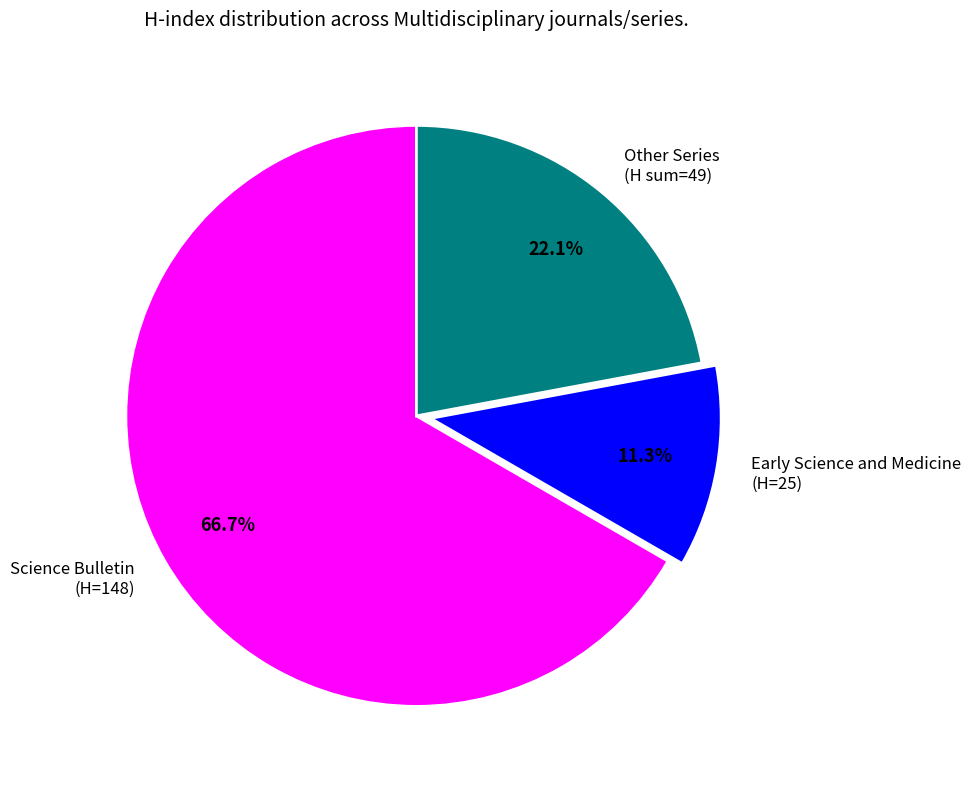

What percentage do Science Bulletin (H=148) and Early Science and Medicine (H=25) together represent?

77.9%